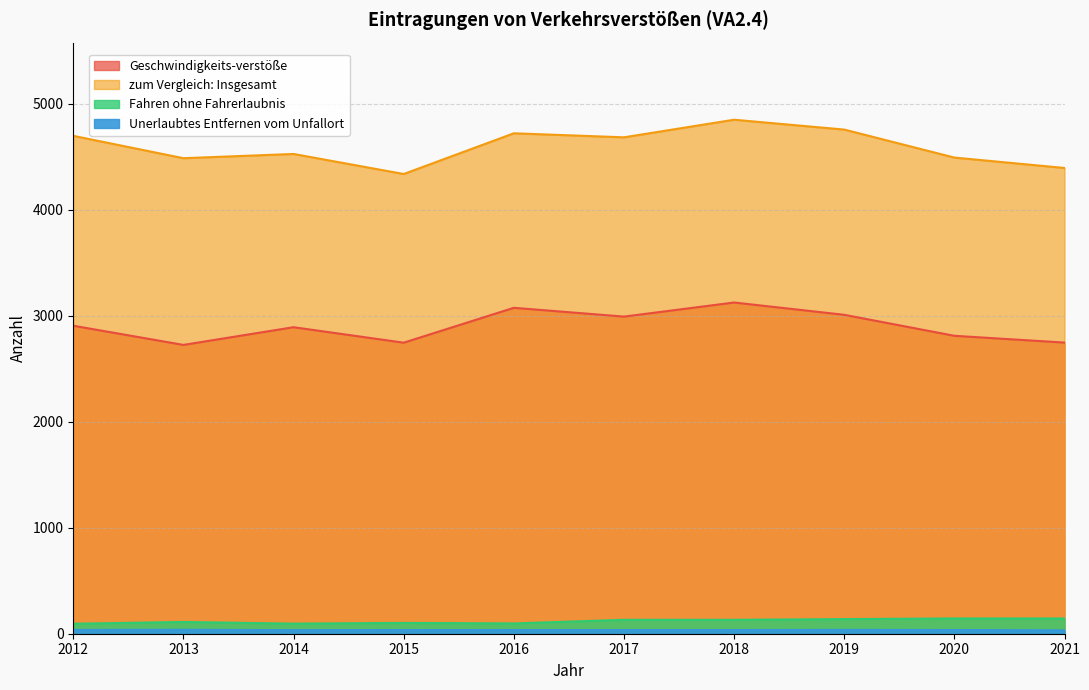

How many data points in Fahren ohne Fahrerlaubnis are less than 131?

5